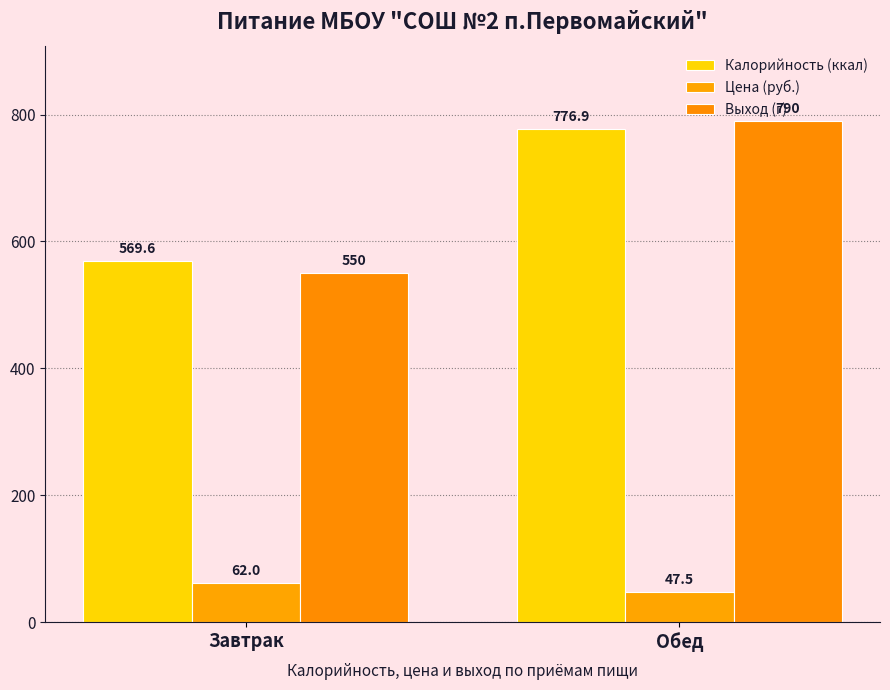

Is it true that Цена (руб.) equals 47.5 at Обед?

True